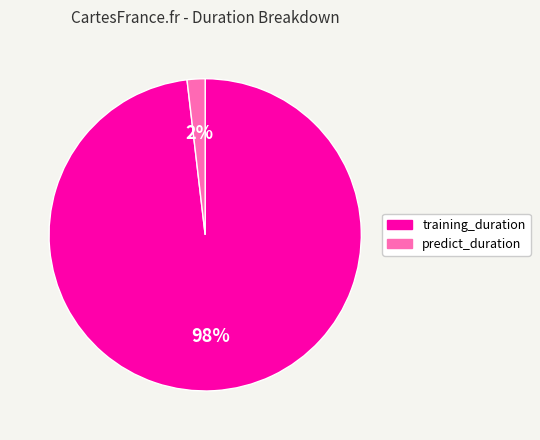

To the nearest percent, what percentage of the pie is predict_duration?

2%